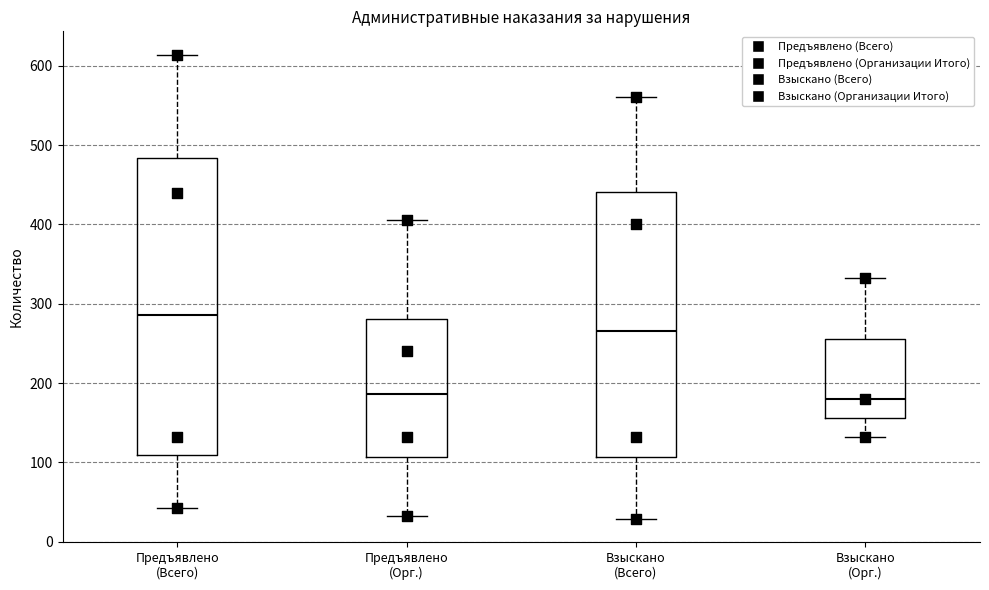

Which box is the tallest, from its lower edge to its upper edge?

Предъявлено (Всего)